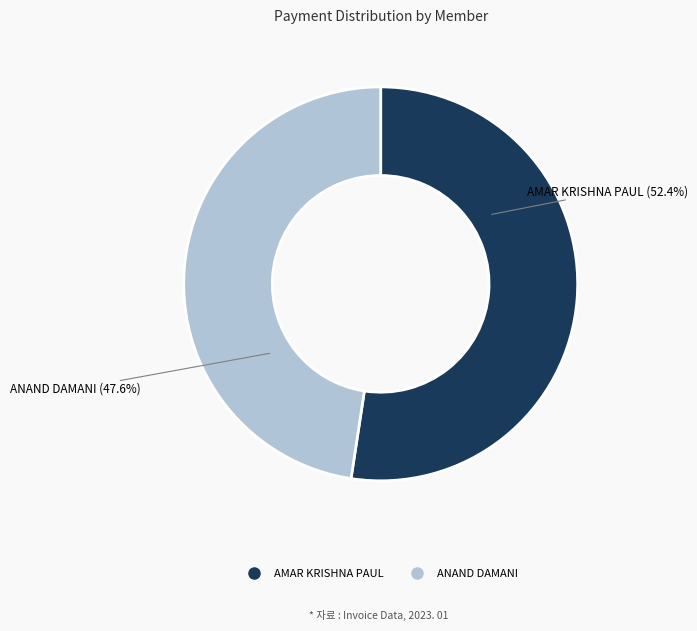

Between AMAR KRISHNA PAUL and ANAND DAMANI, which is larger?

AMAR KRISHNA PAUL